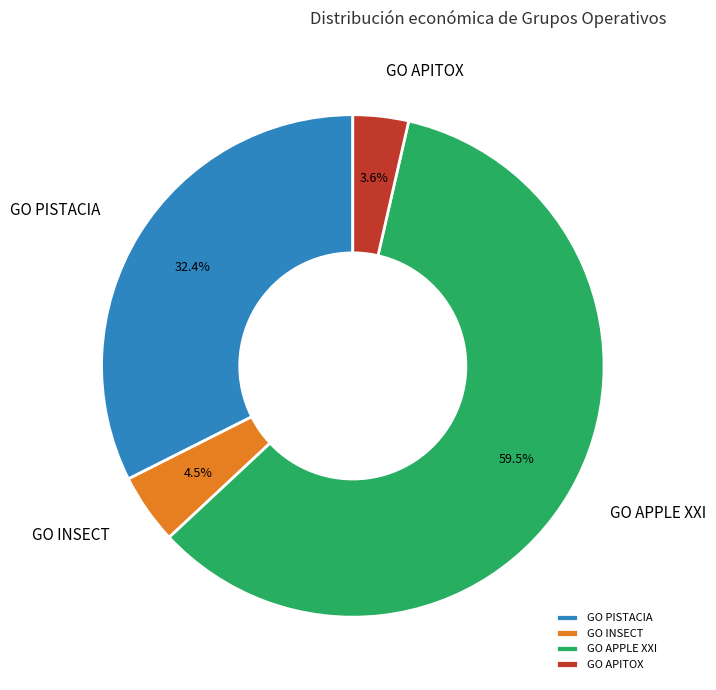

How many slices are in this pie chart?

4